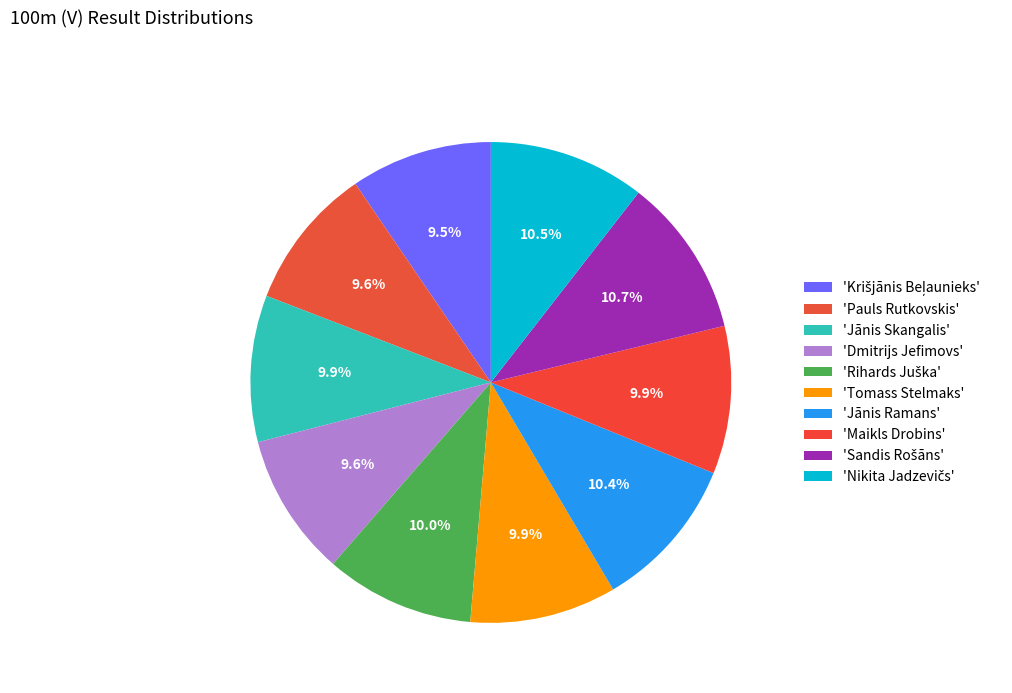

Rank the categories by value from lowest to highest.

Krišjānis Beļaunieks, Pauls Rutkovskis, Dmitrijs Jefimovs, Jānis Skangalis, Tomass Stelmaks, Maikls Drobins, Rihards Juška, Jānis Ramans, Nikita Jadzevičs, Sandis Rošāns